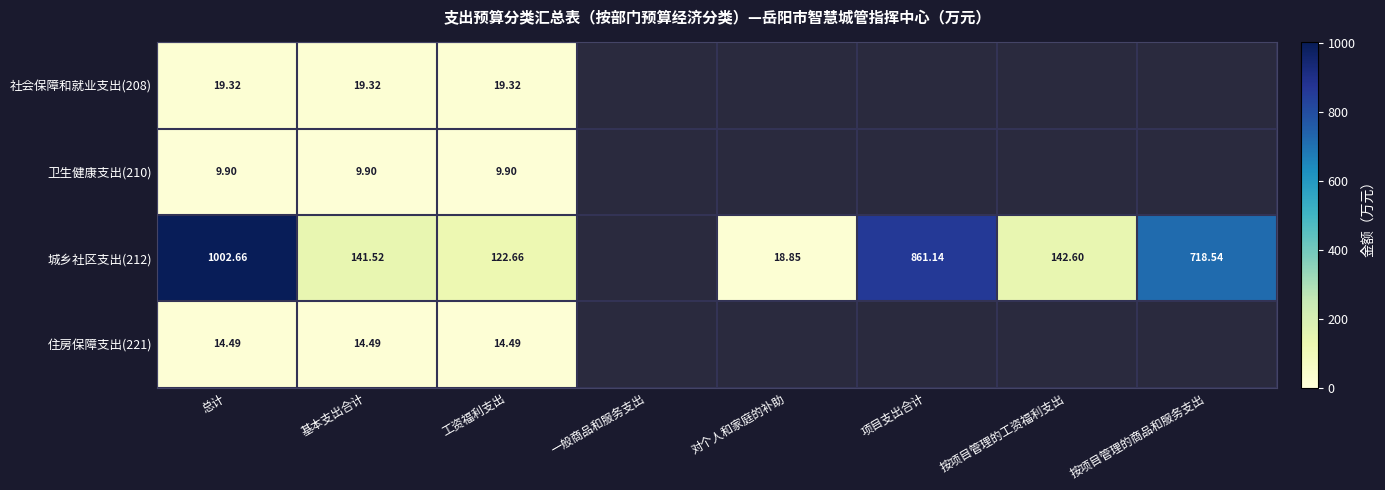

Which category has the highest value in the 城乡社区支出(212) series?

总计